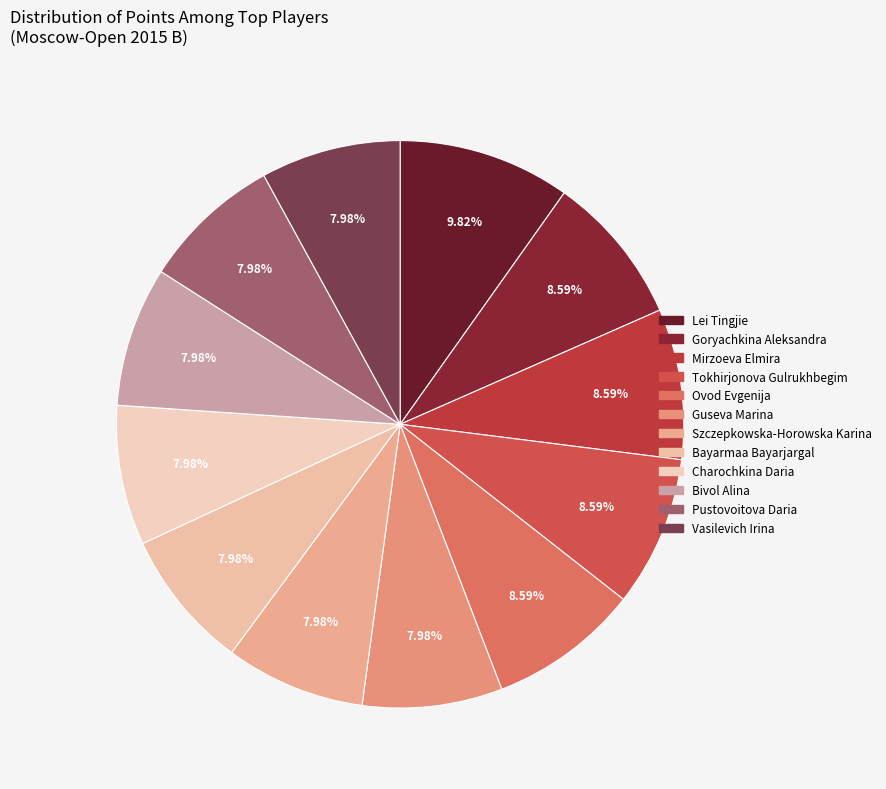

Does Szczepkowska-Horowska Karina represent more than half of the total?

No